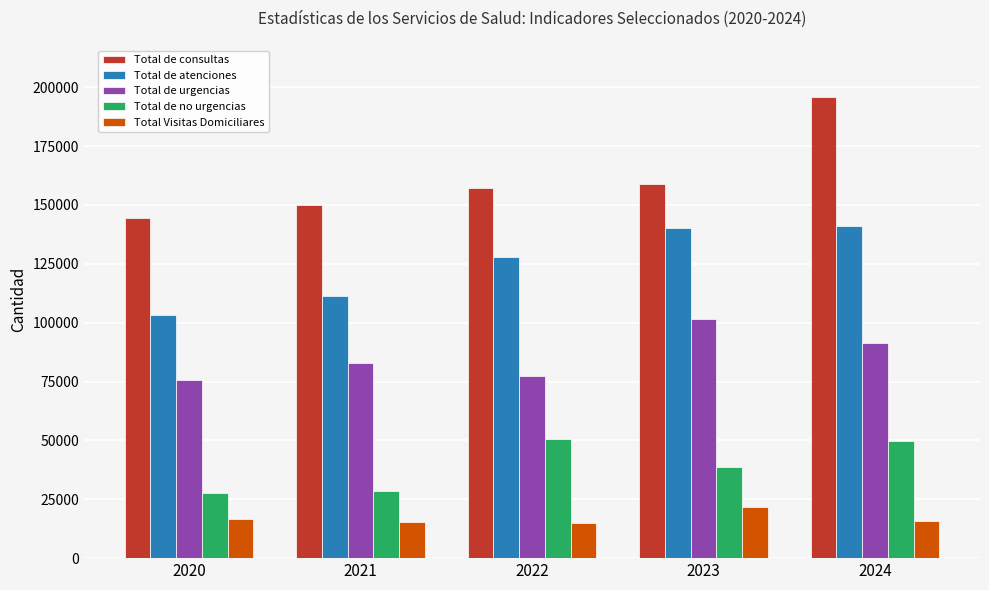

What is the sum of the Total de atenciones values at 2023 and 2020?

243502